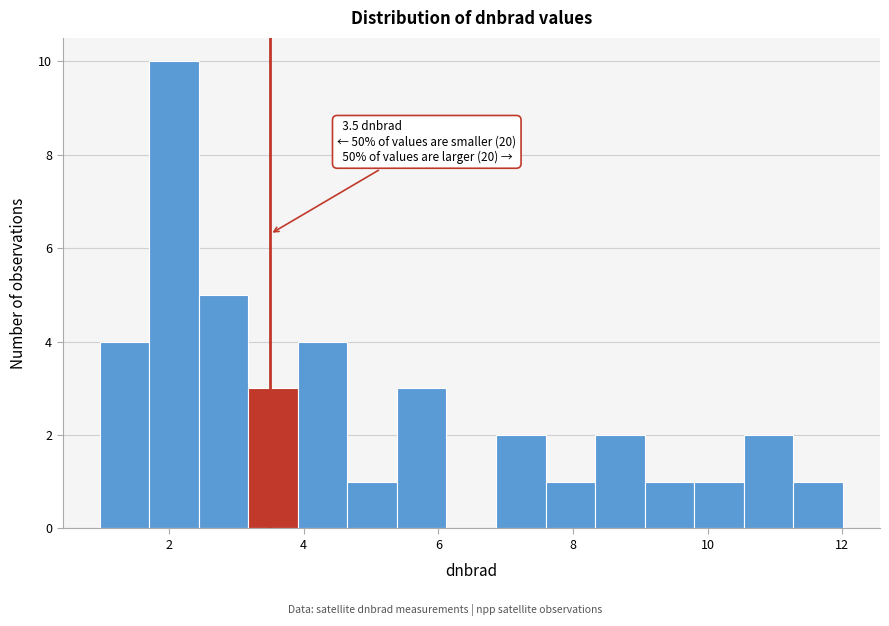

Read against the x-axis, roughly where is the centre of the tallest bar?

2.0